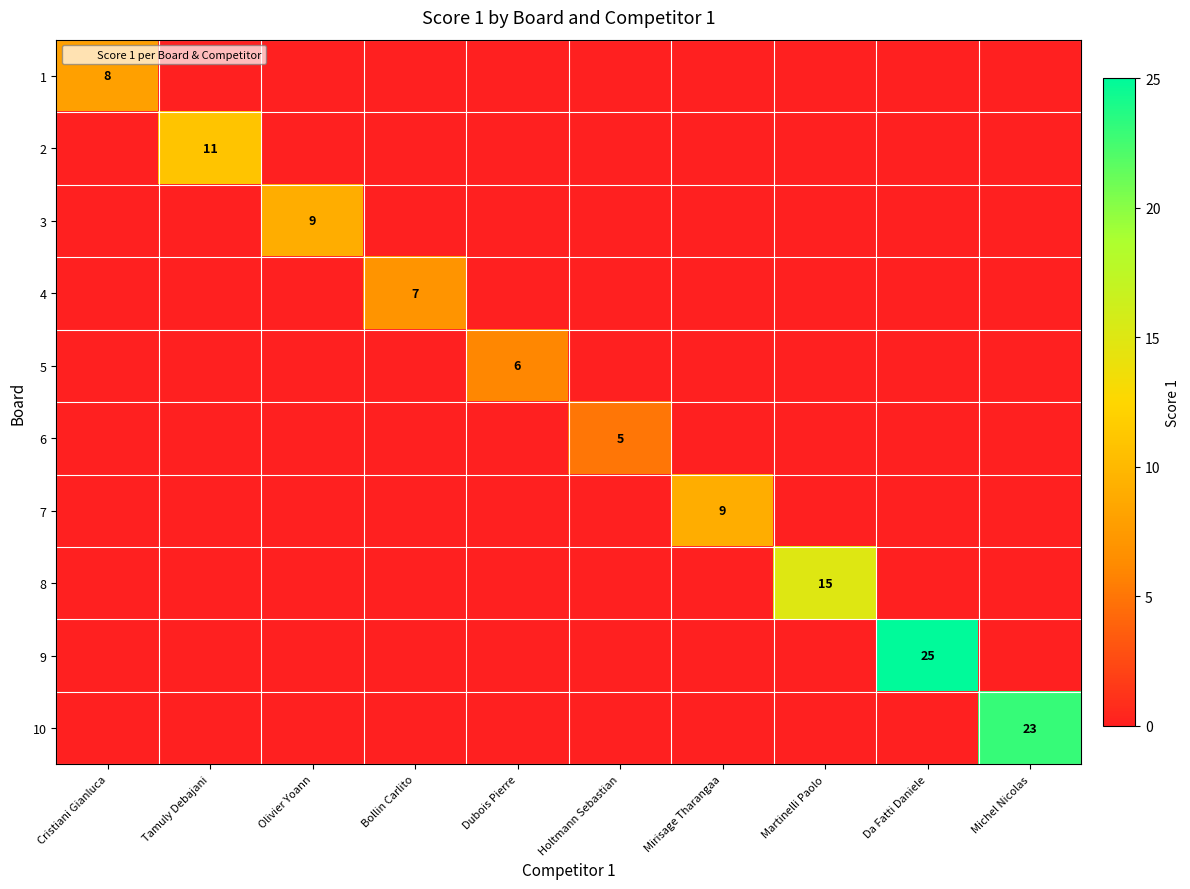

The value of 10 at Michel Nicolas is 23. True or false?

True